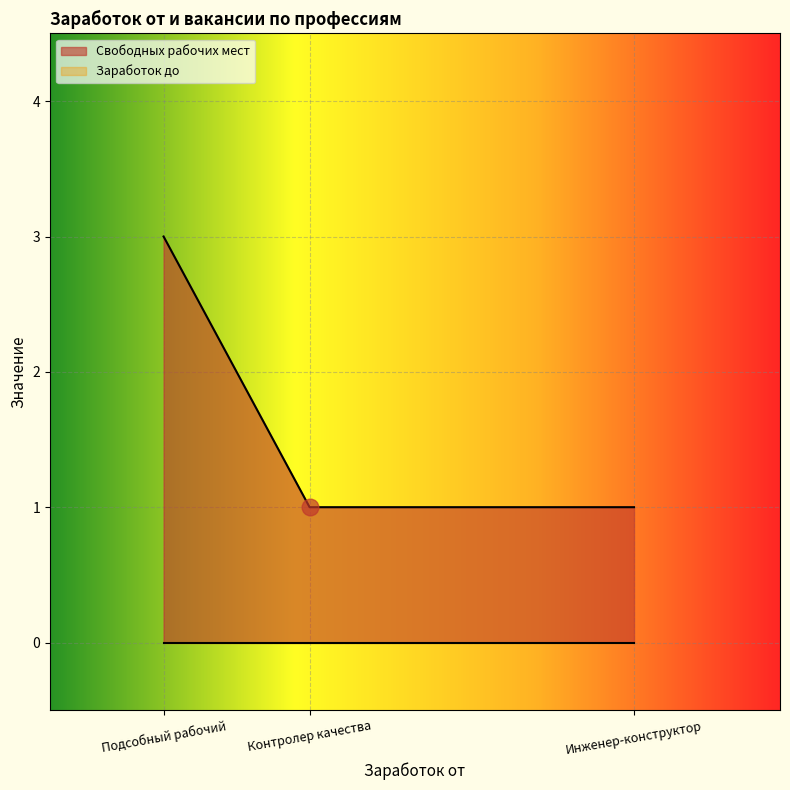

What is the label of the 3rd point from the right?

Подсобный рабочий